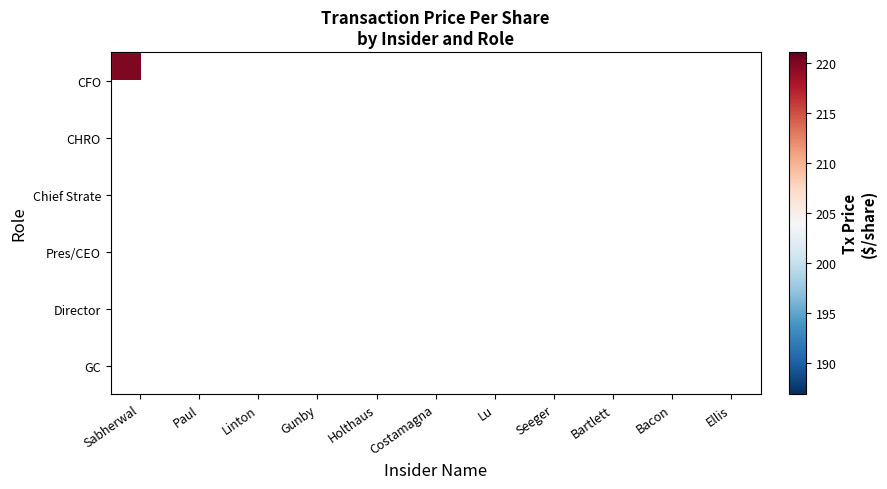

What is the smallest value displayed?

186.8